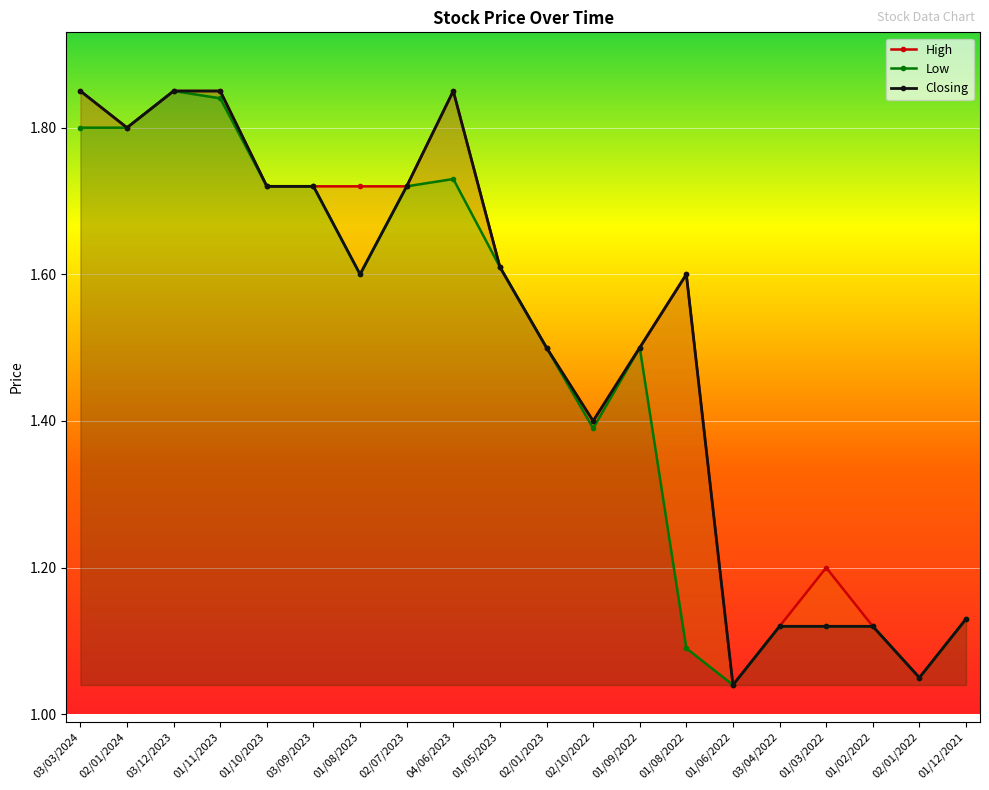

Which has a higher value, 03/09/2023 or 02/10/2022?

03/09/2023